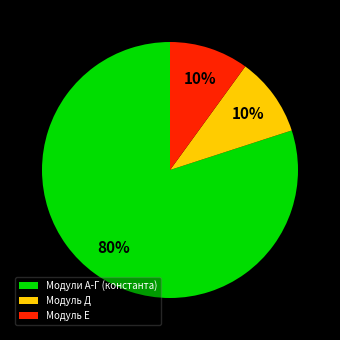

Which category has the biggest portion of the pie?

Модули А-Г (константа)